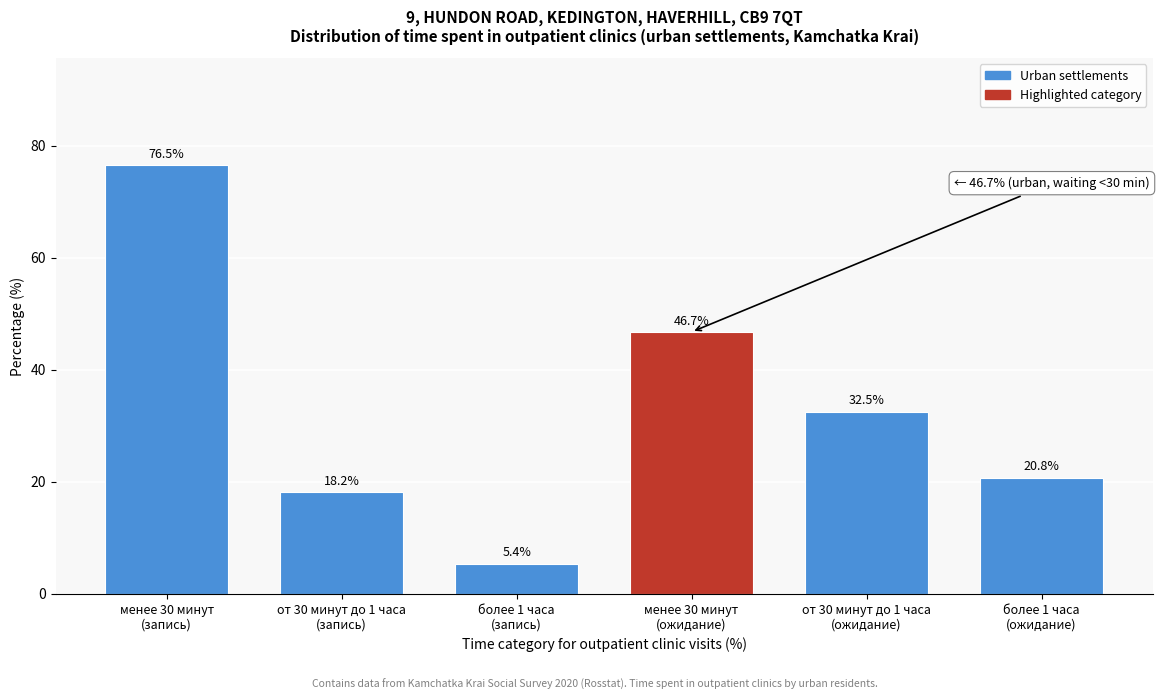

Reading left to right, list all the values displayed in this chart.

76.5	18.2	5.4	46.7	32.5	20.8